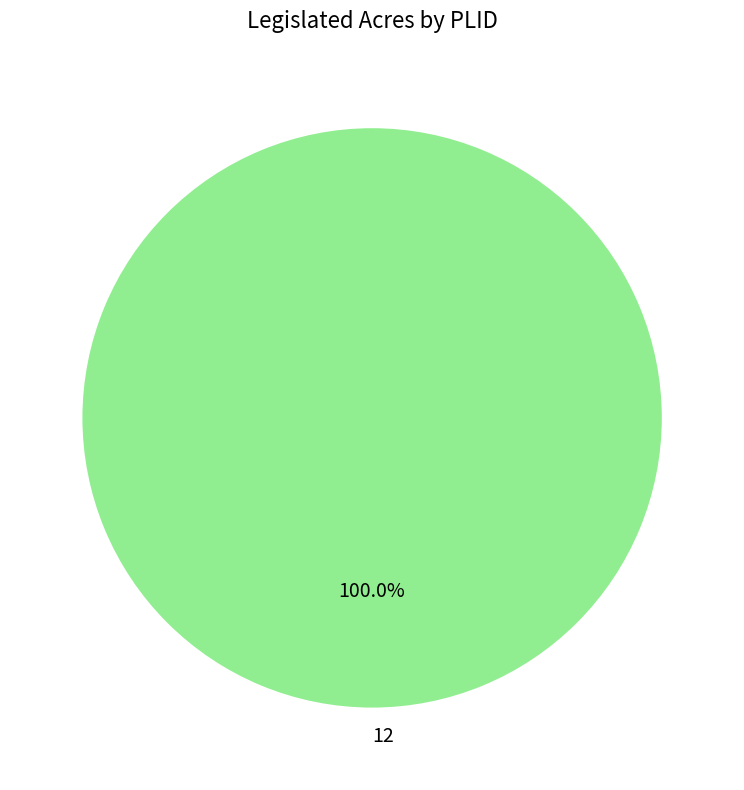

What is the majority slice?

12